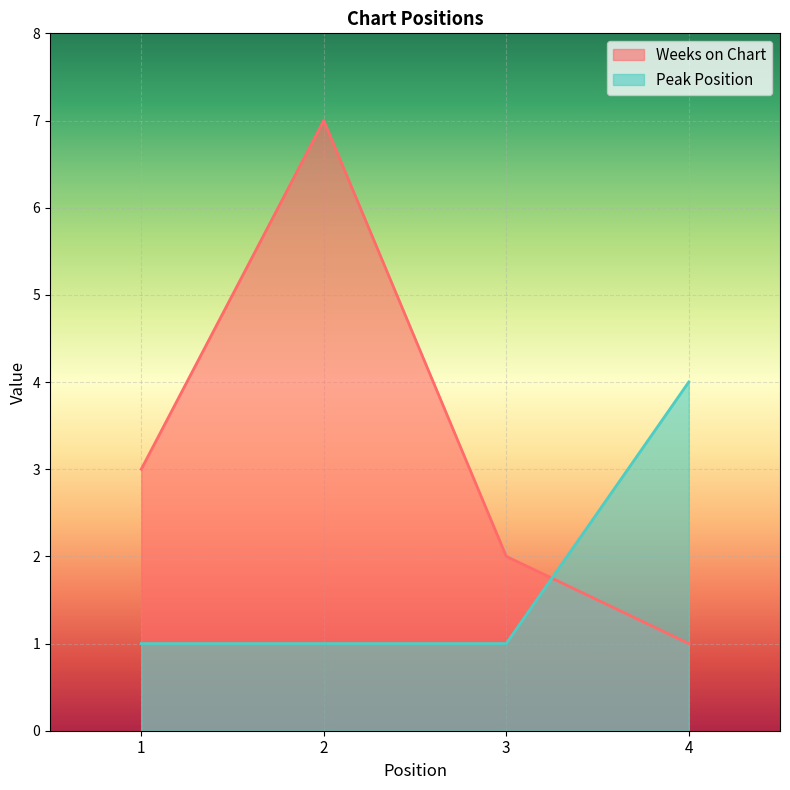

How many values in the Peak Position series exceed 1?

1